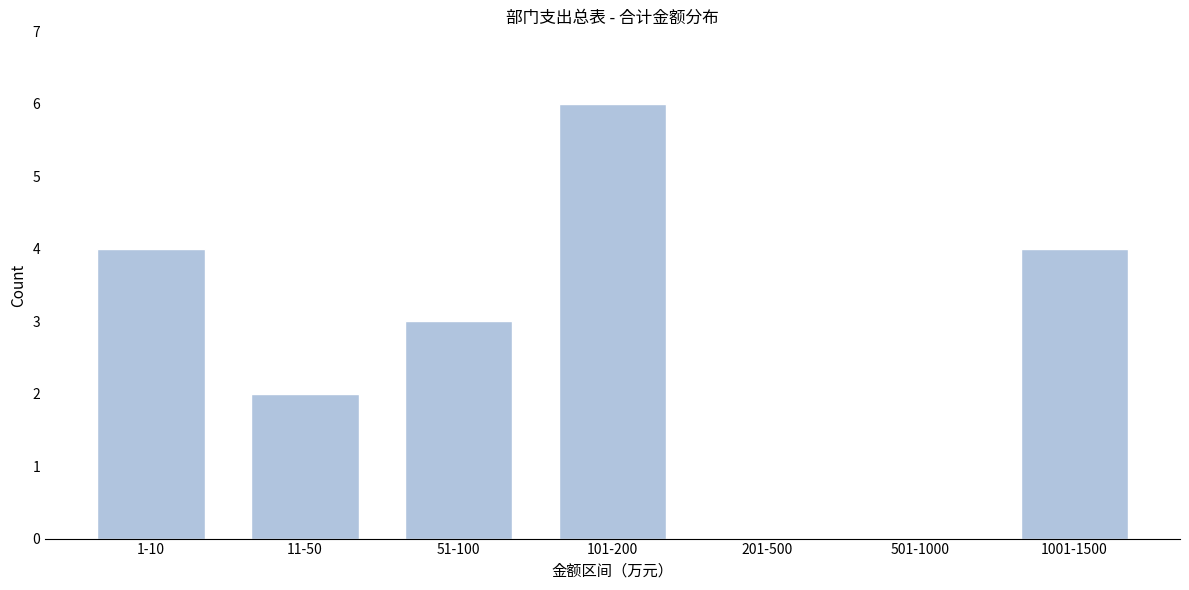

Reading right to left, what are all the values shown in this chart?

1001-1500=4	501-1000=0	201-500=0	101-200=6	51-100=3	11-50=2	1-10=4